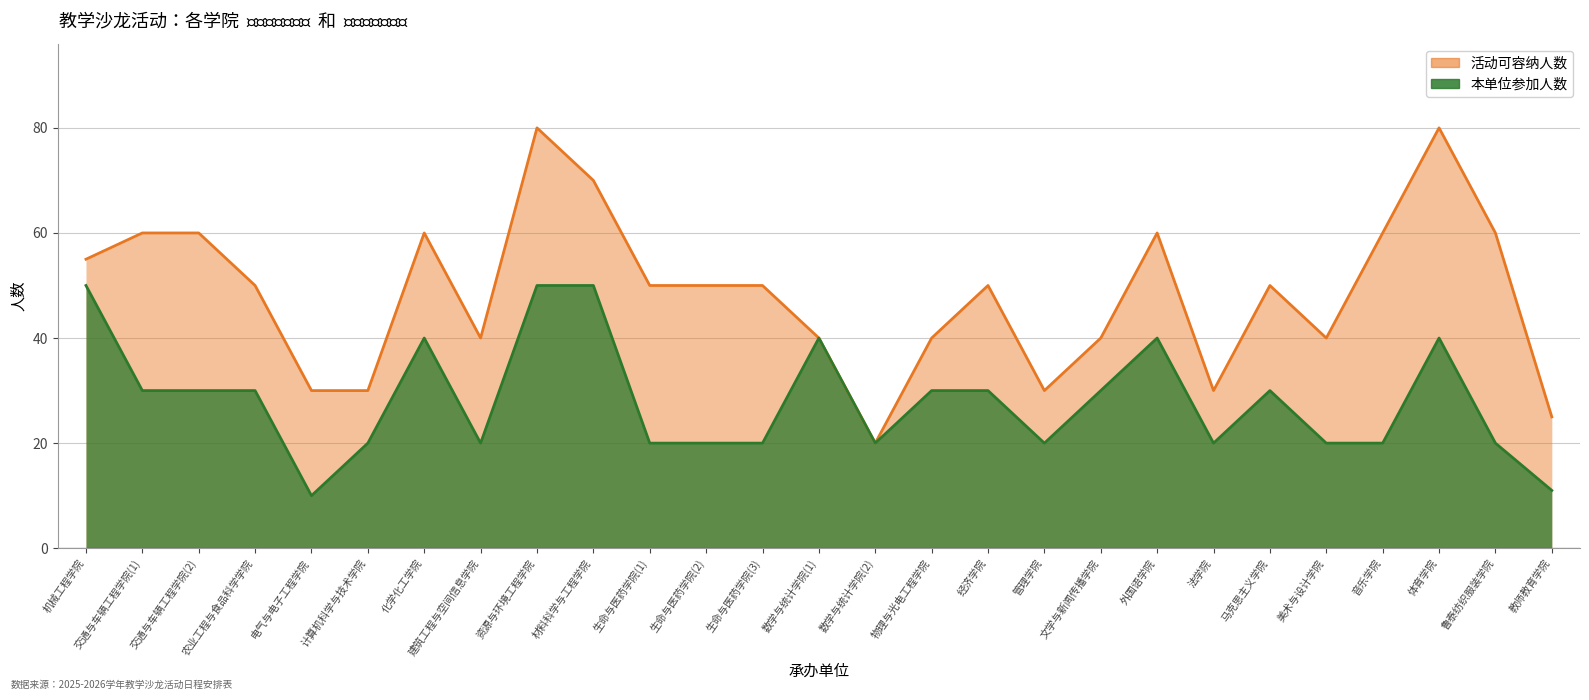

True or false: 活动可容纳人数 and 本单位参加人数 cross at least once.

False